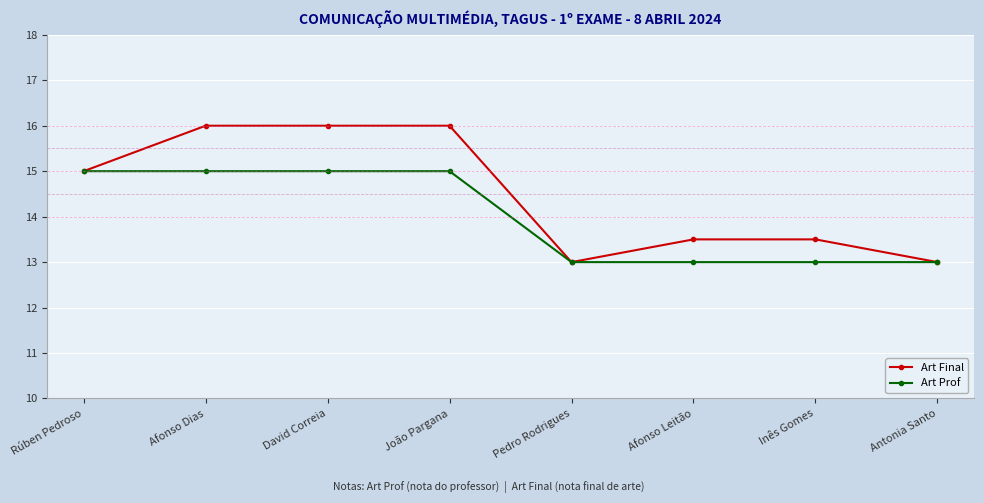

Which series has the largest total across all categories?

Art Final